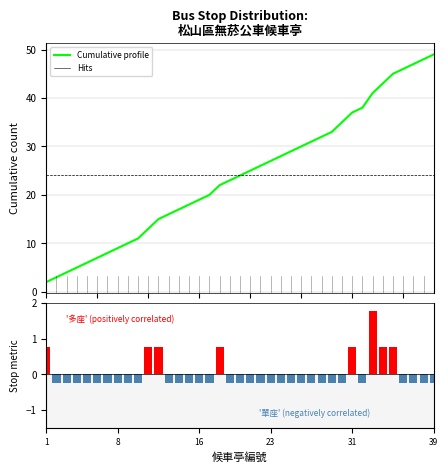

At which label does Cumulative stops first exceed 24?

20